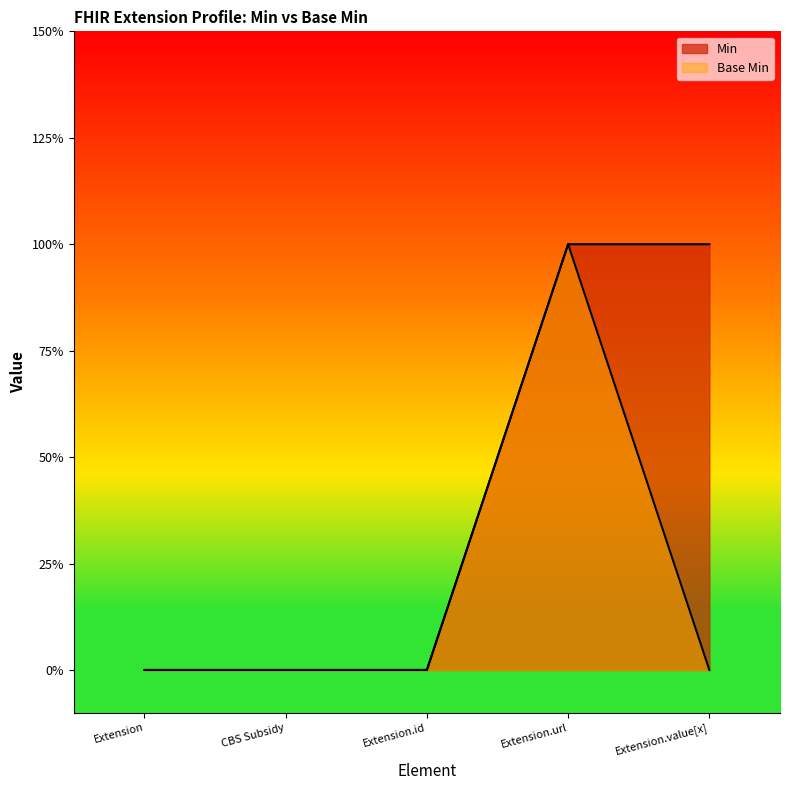

Where is the first local maximum for Base Min?

Extension.url